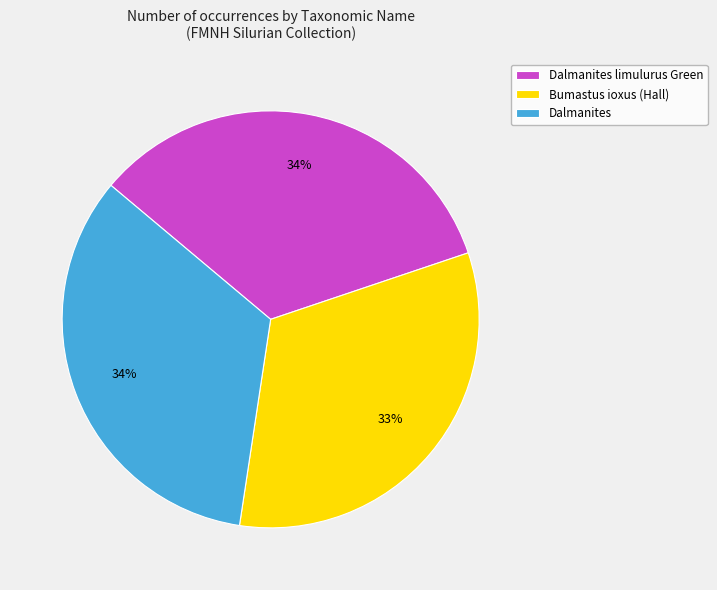

Which category has the smallest portion of the pie?

Bumastus ioxus (Hall)